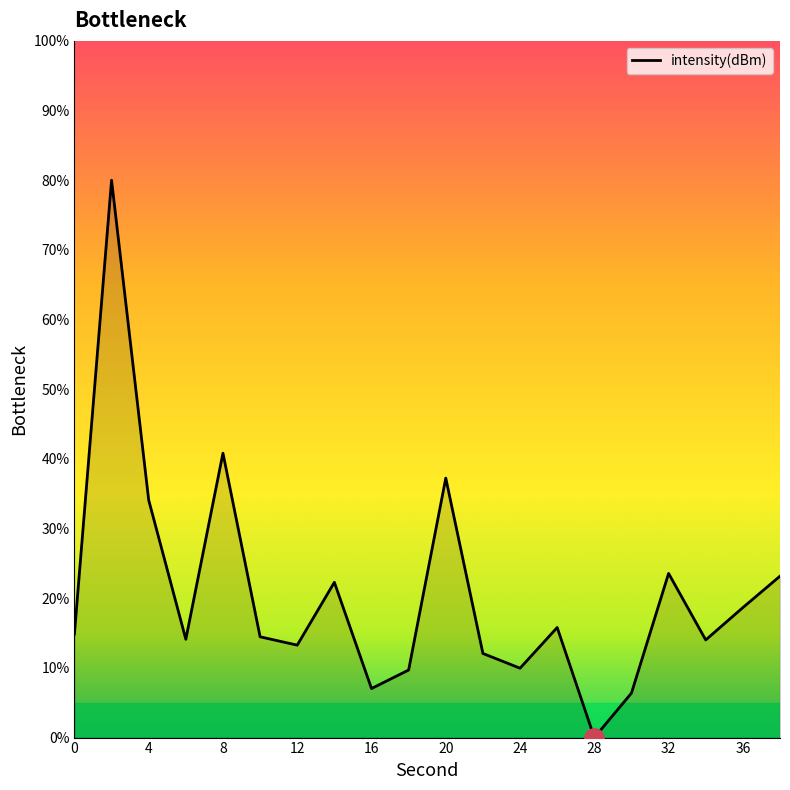

What is the difference between the maximum and minimum values?

80.0